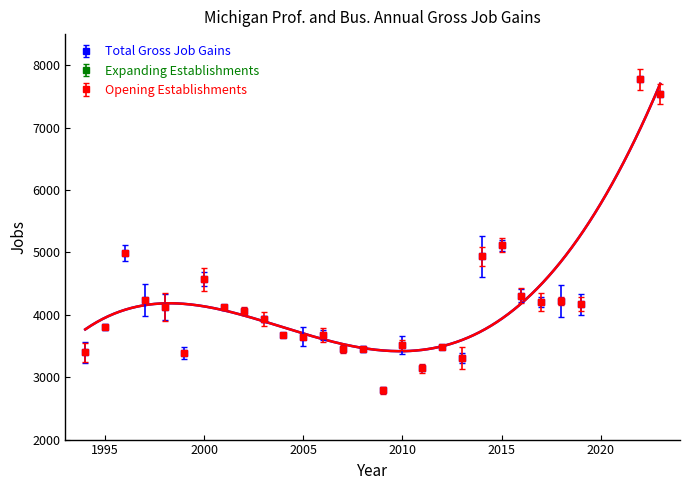

Between 1996 and 2013, which series saw the biggest shift?

Total Gross Job Gains